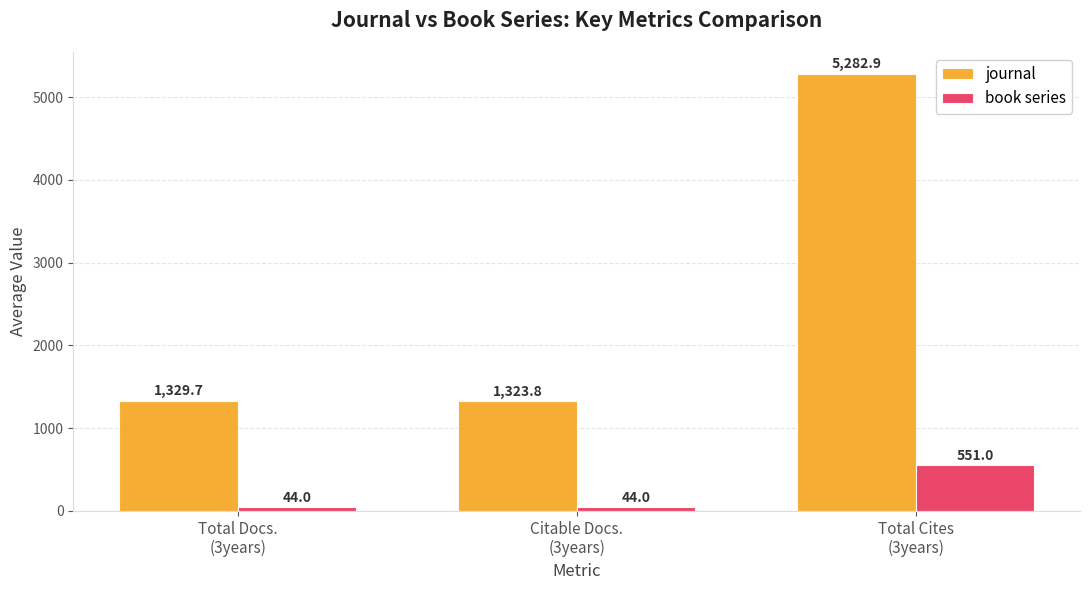

How many data points in journal are less than 1329?

1